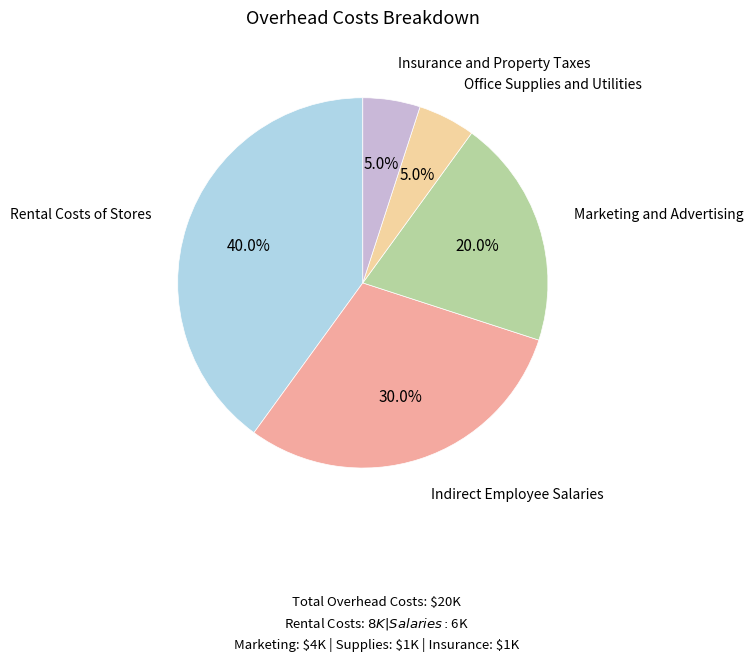

Which slice is the largest?

Rental Costs of Stores